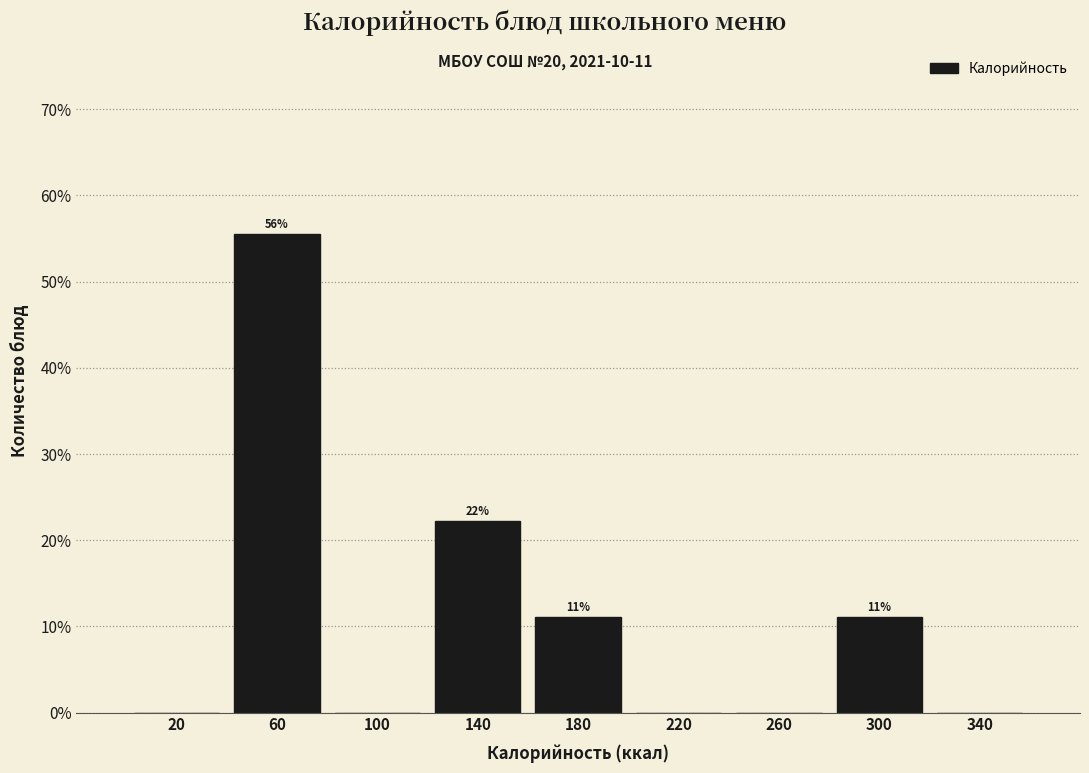

Over which range of the x-axis is the bar tallest?

40 to 80